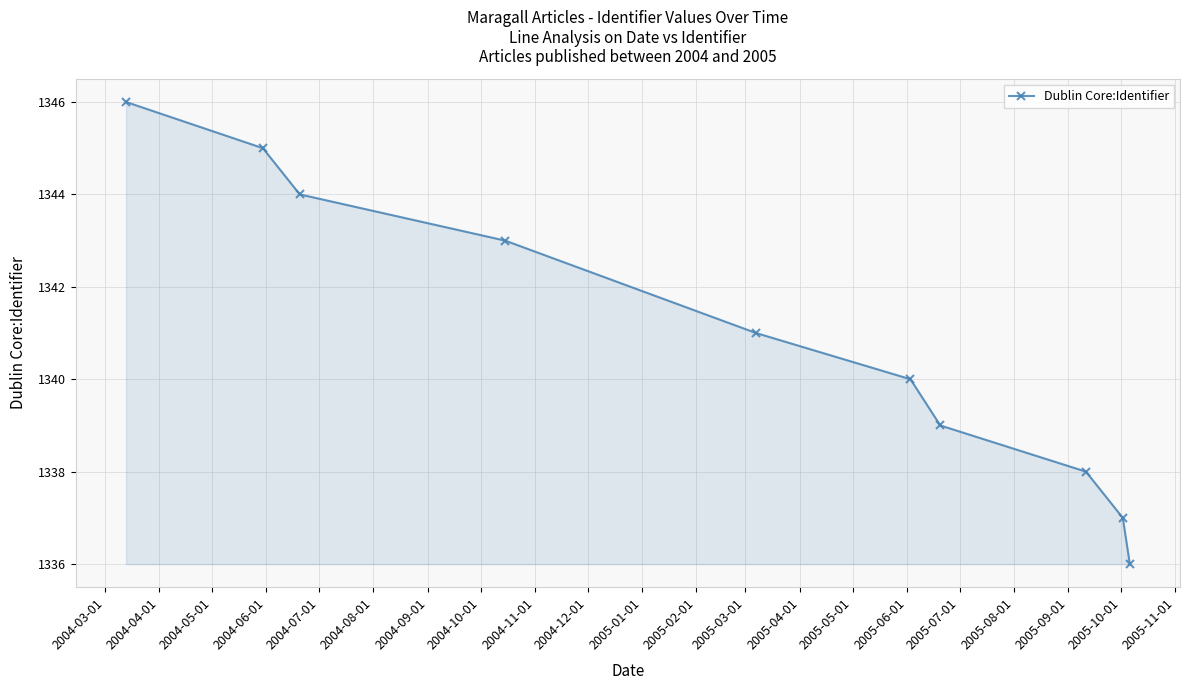

True or false: the data has more than 1 interior local peaks.

False